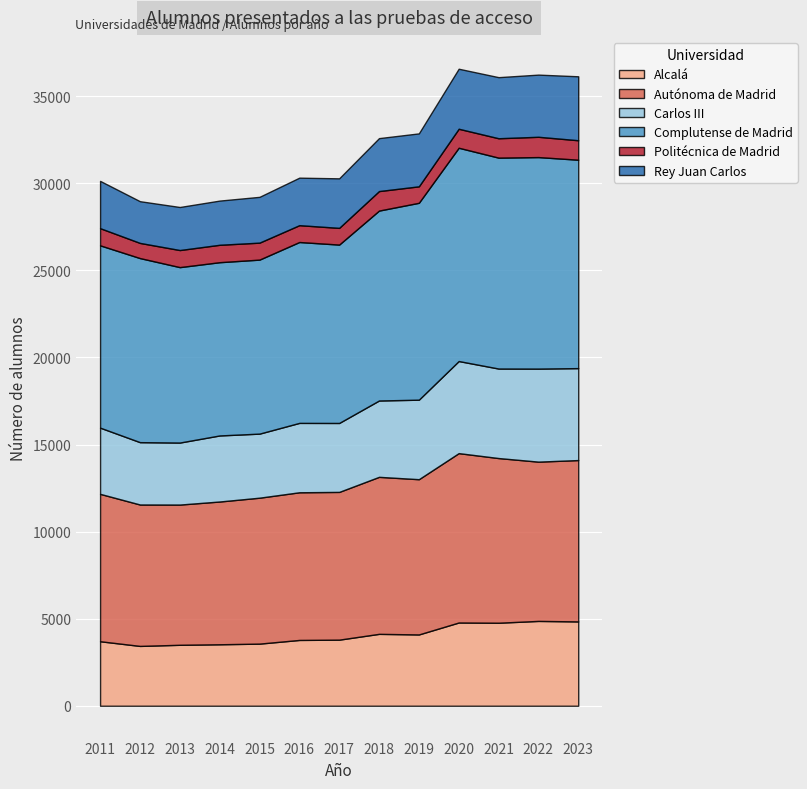

How many categories are shown in the chart?

13